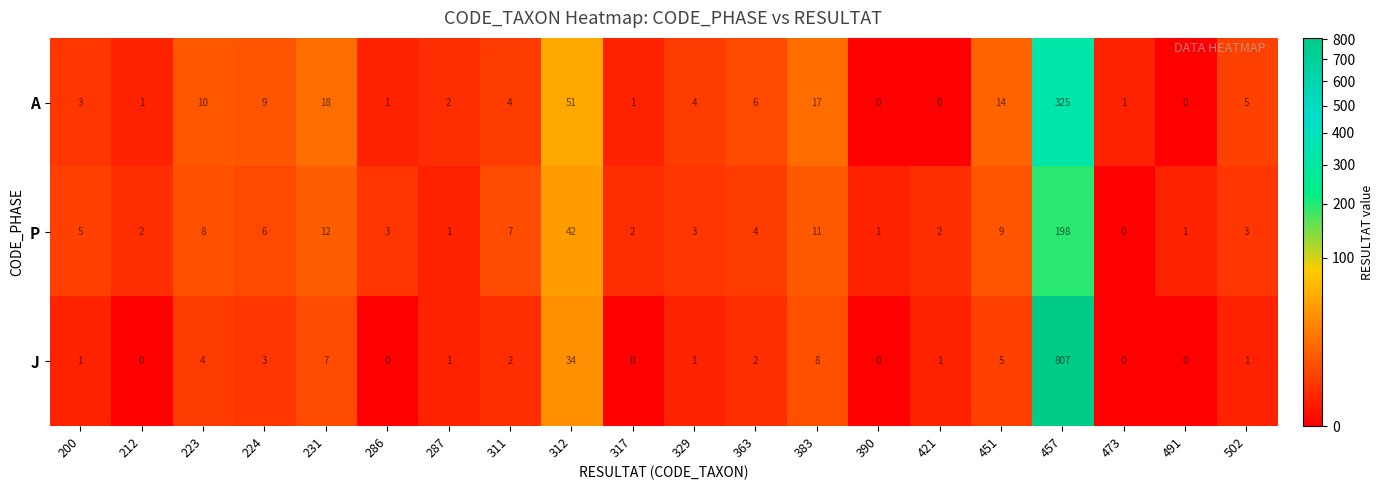

At which category is the sum across all series the highest?

457